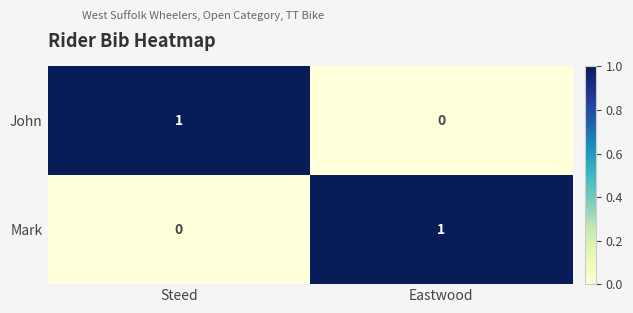

True or false: John has a value of 1 at Steed.

True